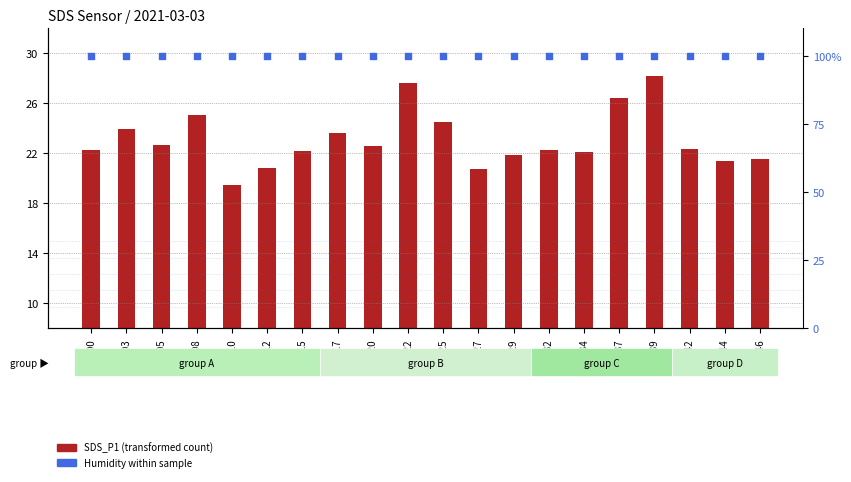

What are all the series names shown in the legend?

SDS_P1 (transformed count), Humidity within sample